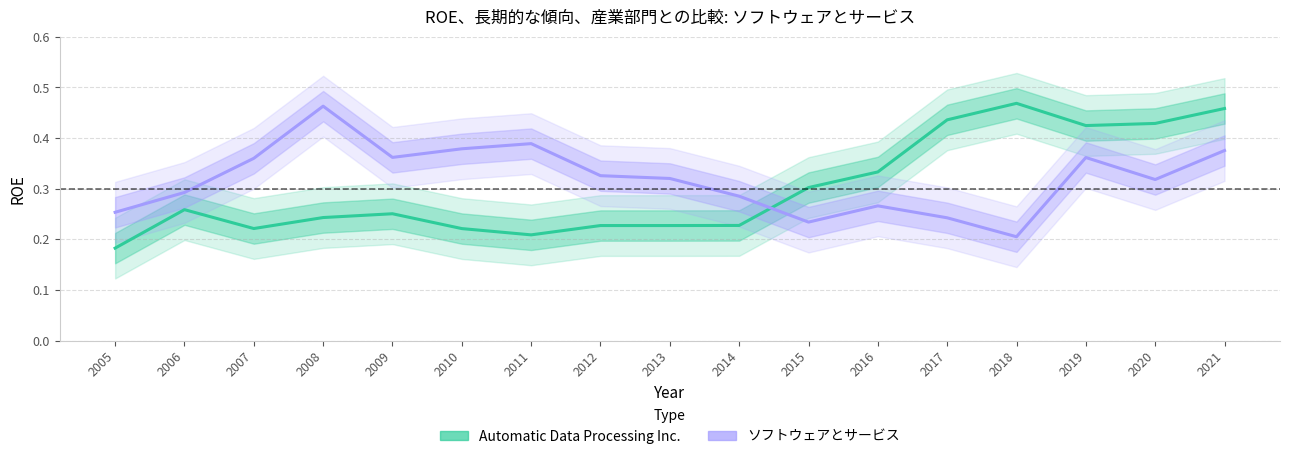

What is the sum of all Automatic Data Processing Inc. values?

5.1